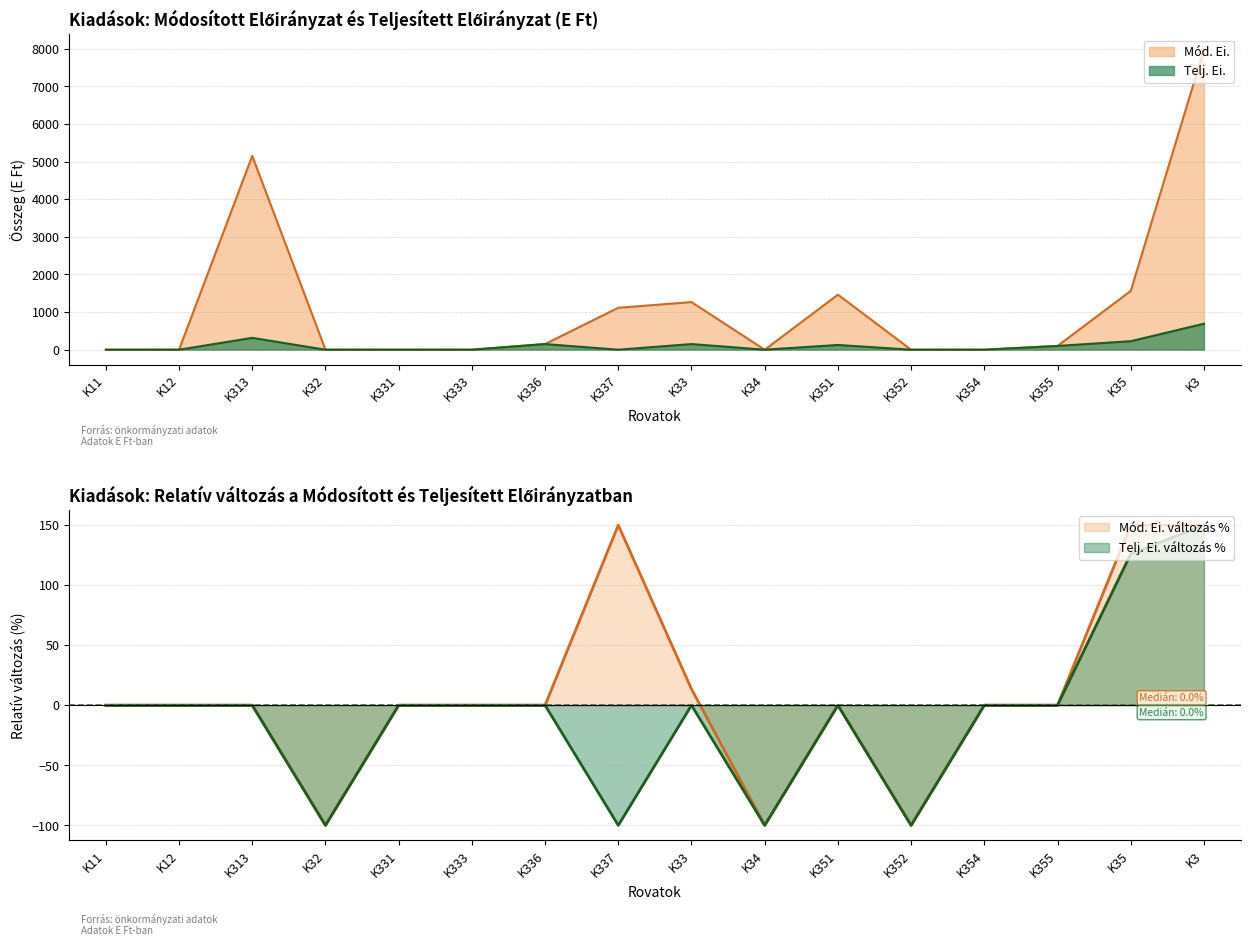

The Mód. Ei. series shows 3889 at K12. True or false?

False